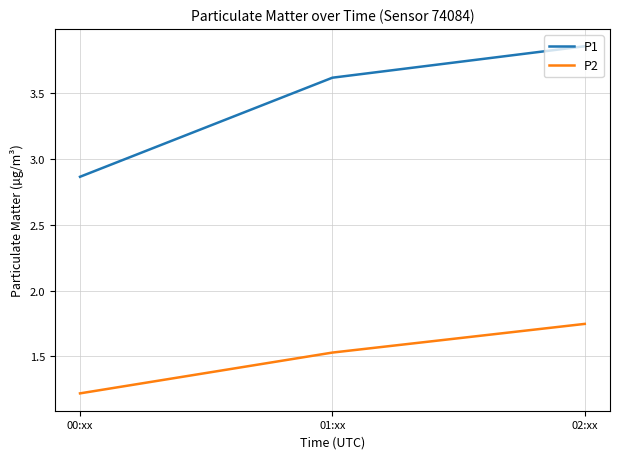

The P2 series shows 0.4 at 02:xx. True or false?

False